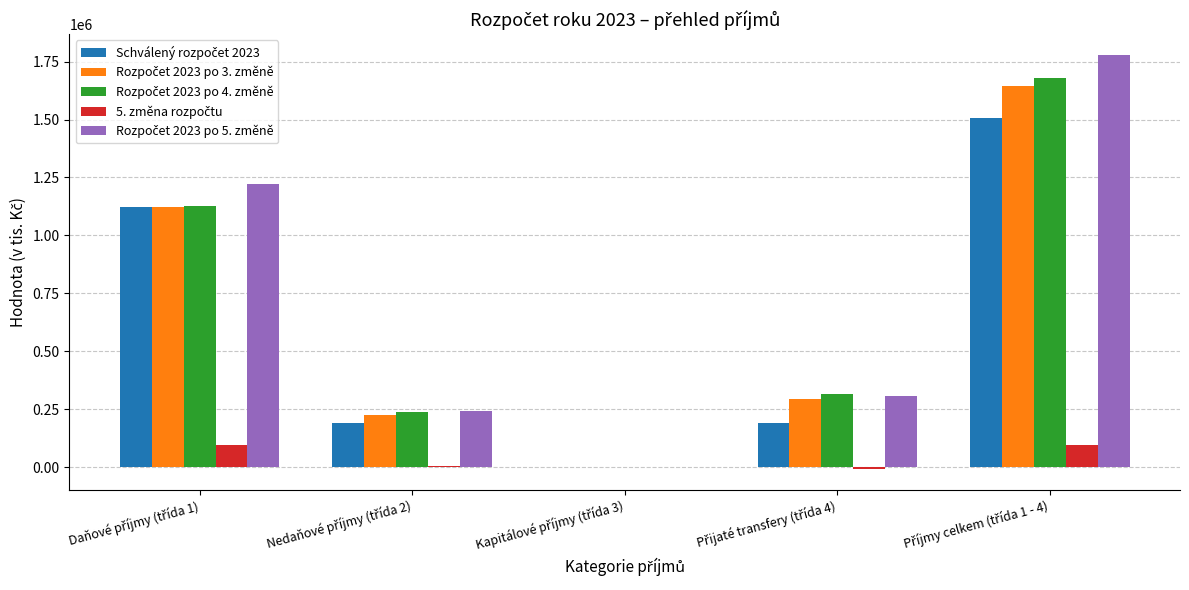

Are the bars grouped side by side (vs. stacked)?

Yes